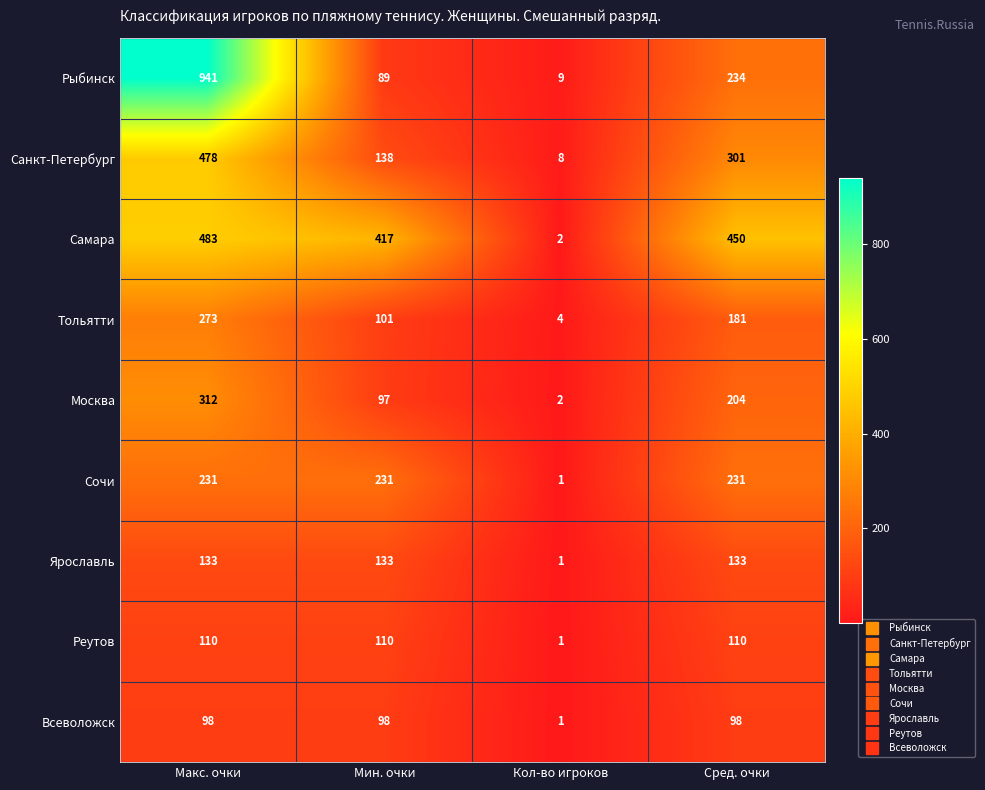

At how many categories does at least one series exceed 57?

3